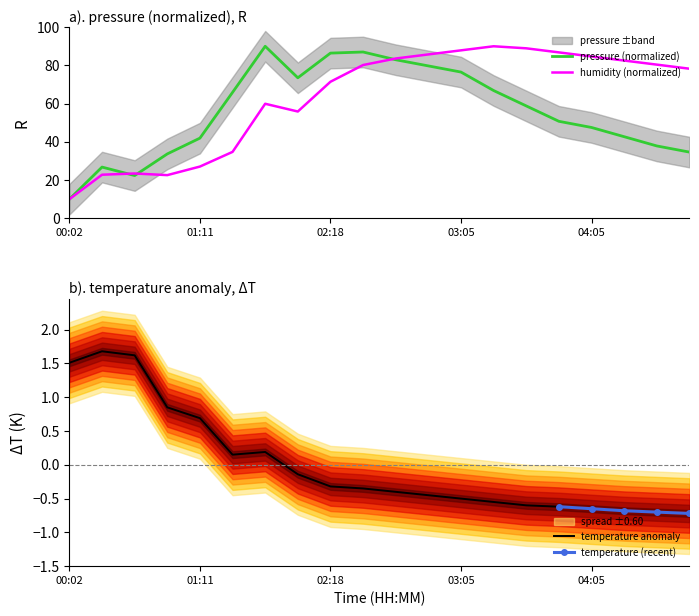

What is the label of the 2nd point from the right?

04:35